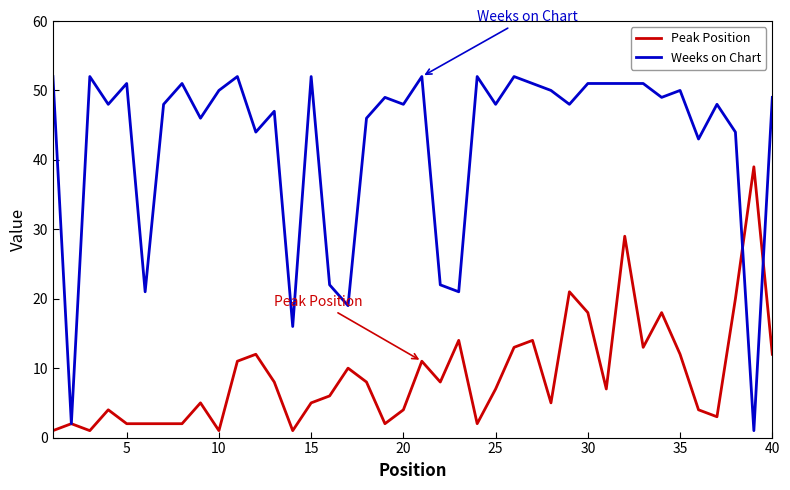

What are all the series names shown in the legend?

Peak Position, Weeks on Chart